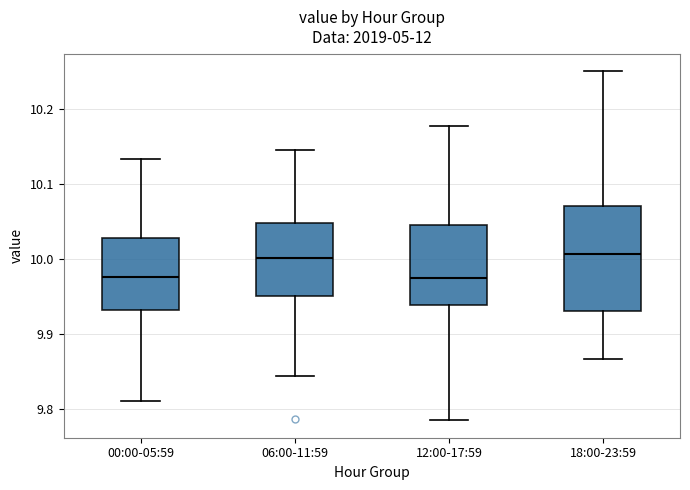

Where is the upper edge of the box for 12:00-17:59 on the y-axis? The values are not printed on the chart, so give them approximately, as read against the axis.

10.05